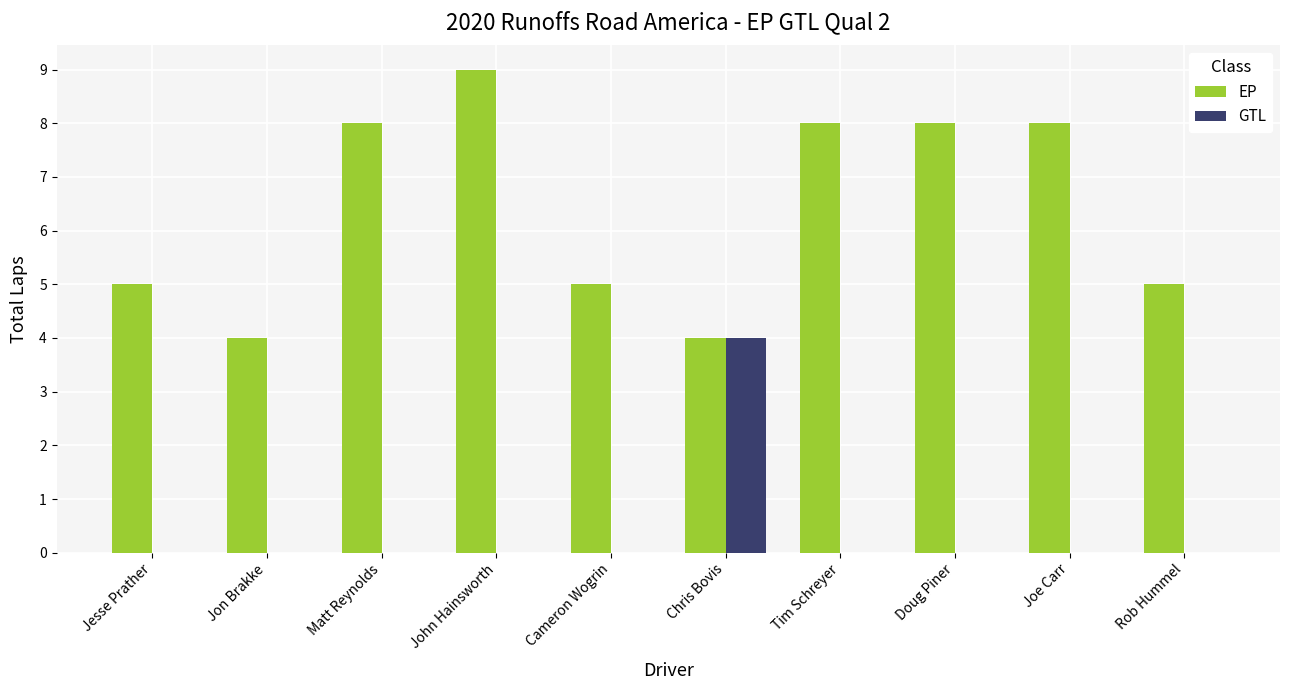

The value of EP at Chris Bovis is 4. True or false?

True